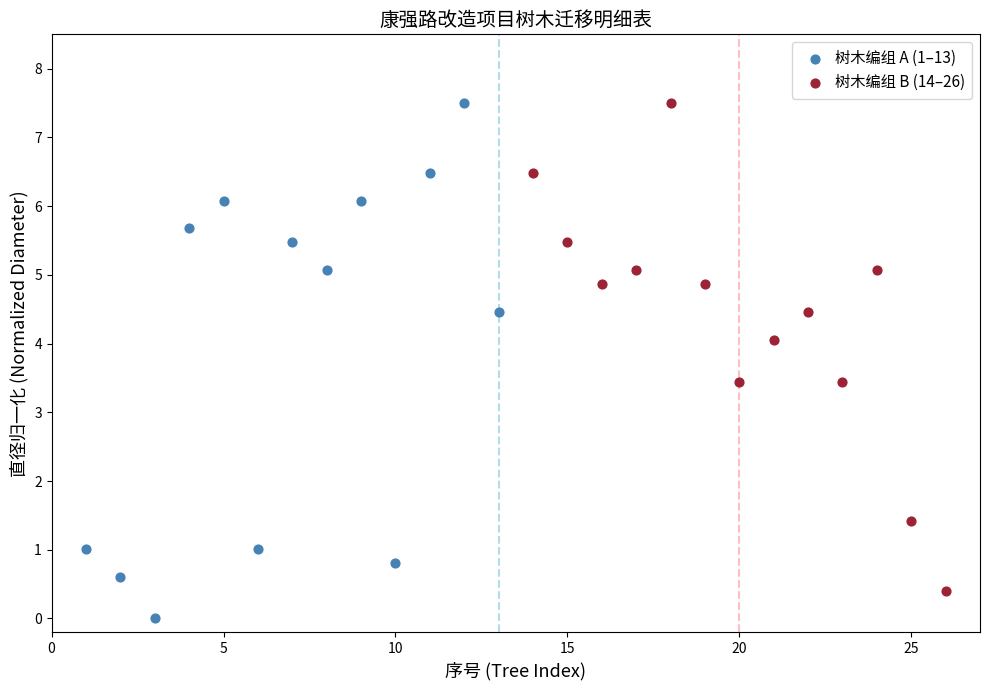

What are all the series names shown in the legend?

树木编组 A (1–13), 树木编组 B (14–26)